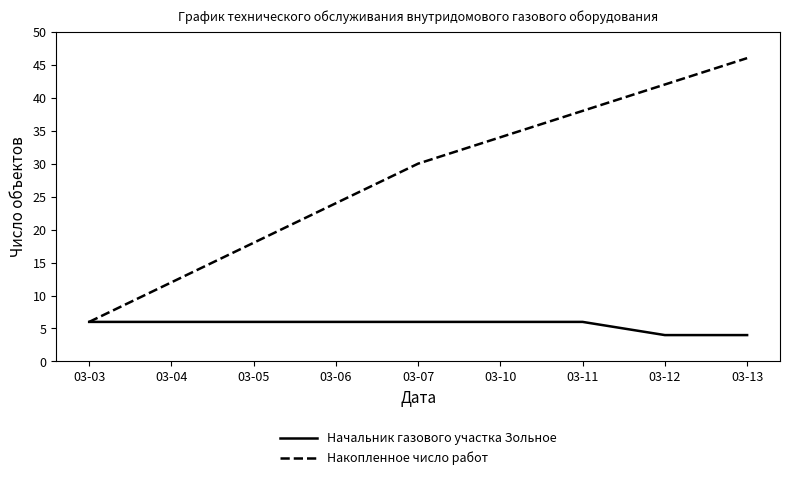

Does the chart have visible grid lines?

No